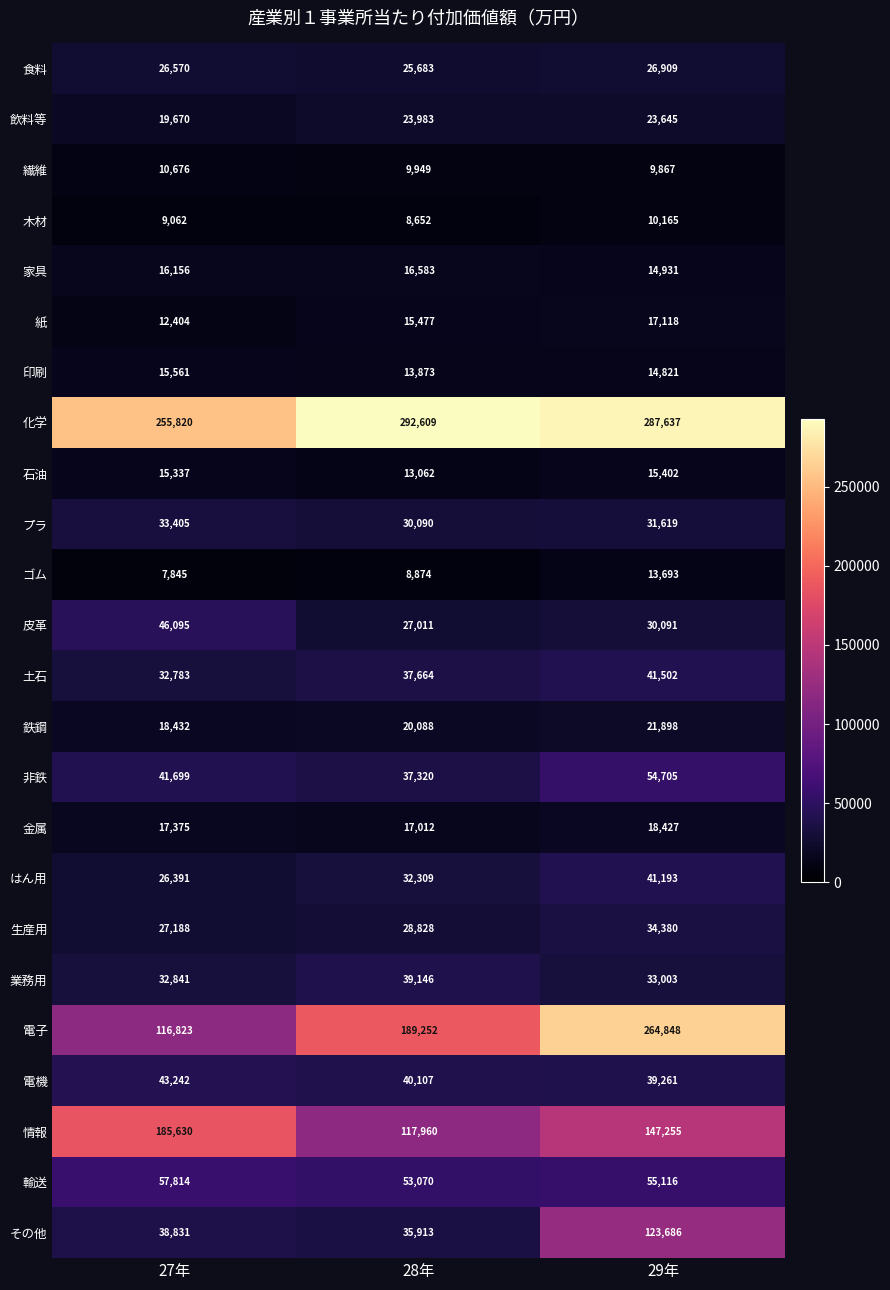

Which series changed the most between 27年 and 28年?

電子